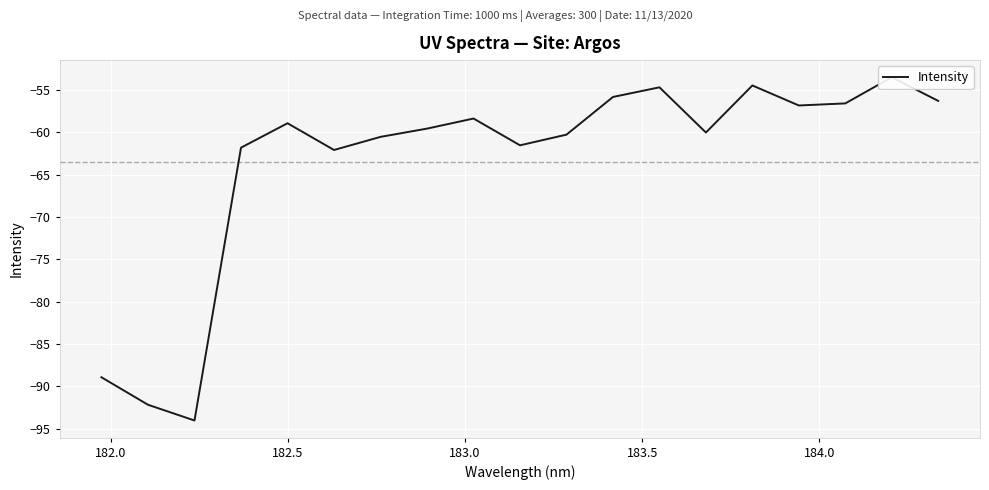

What is the difference between the maximum and minimum values?

40.5